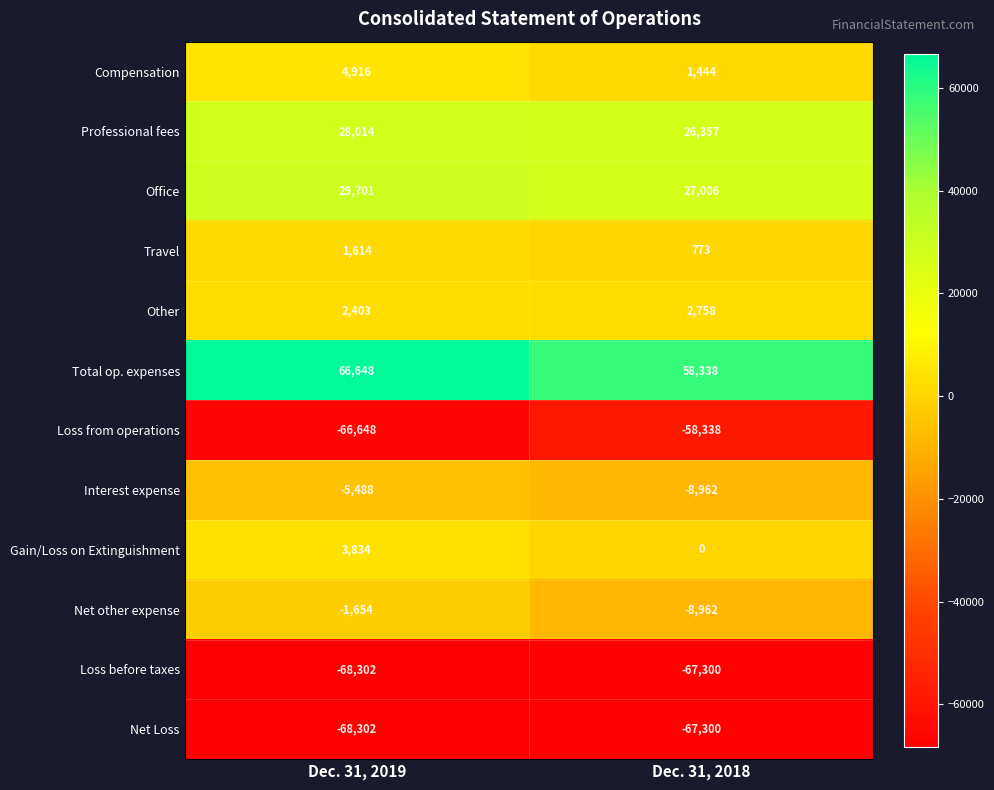

Read the Other value at Dec. 31, 2019.

2403